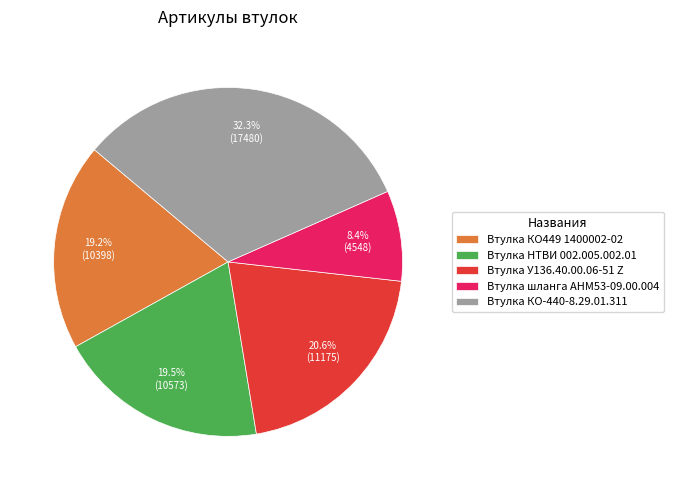

Do Втулка У136.40.00.06-51 Z and Втулка КО-440-8.29.01.311 together represent more than half of the pie?

Yes